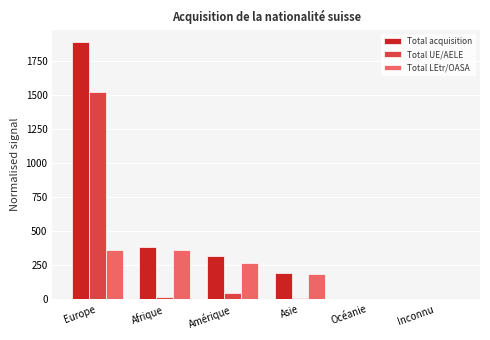

What is the total value across all series at Afrique?

768